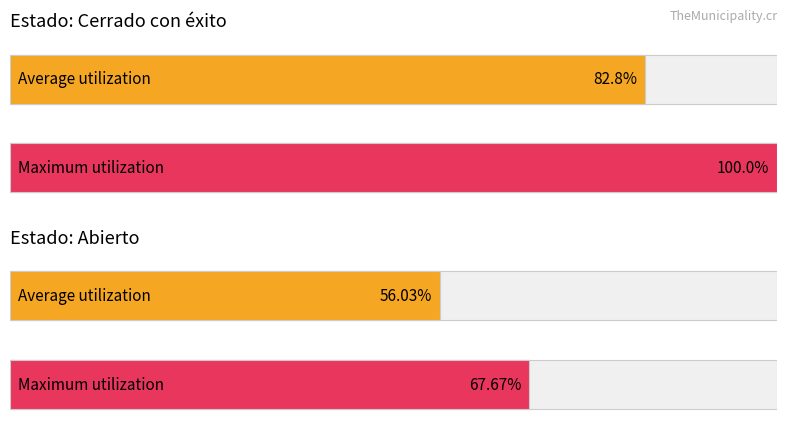

Are the bars horizontal?

Yes